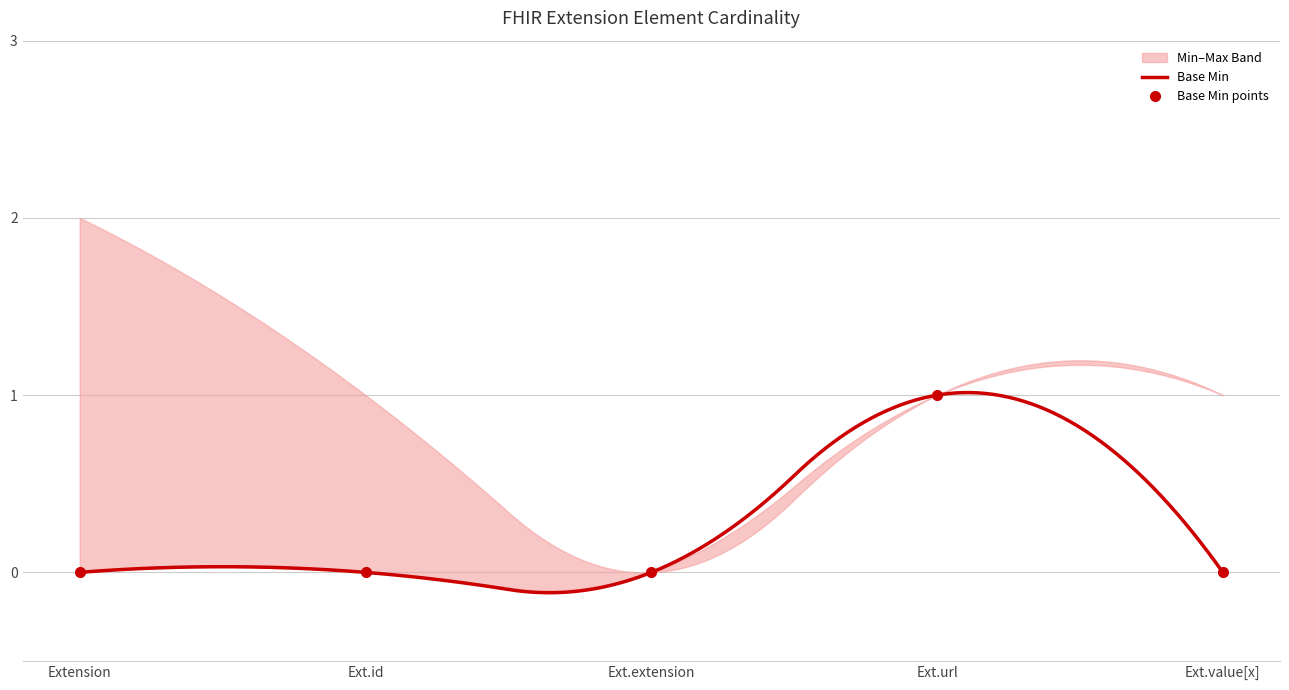

The Base Min series shows 0 at Extension.extension. True or false?

True